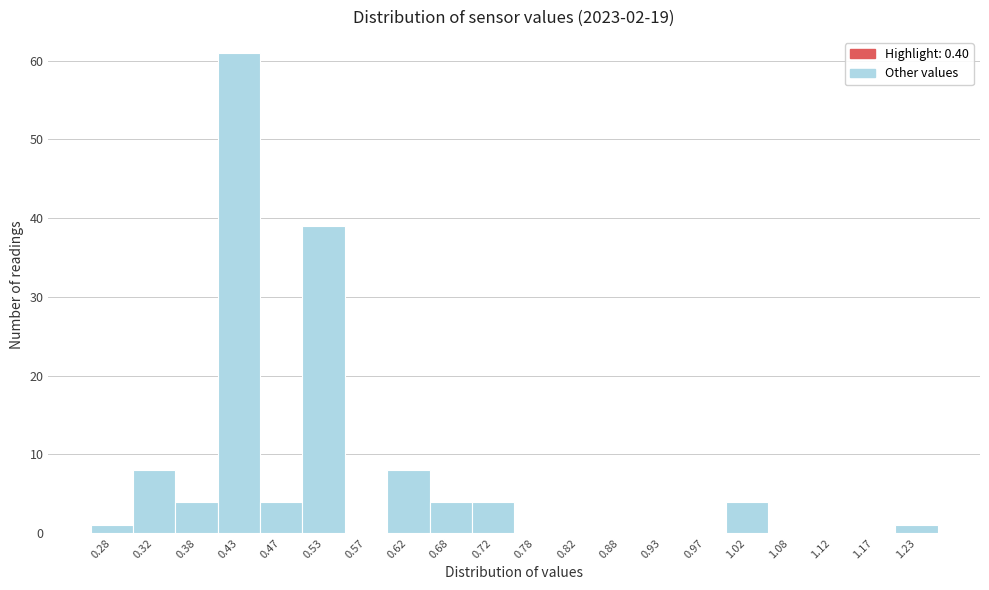

Reading left to right, list every bar in this chart as the range it spans on the x-axis followed by its height. The values are not printed on the chart, so give them approximately, as read against the axis.

0.25 to 0.30: 1
0.30 to 0.35: 8
0.35 to 0.40: 4
0.40 to 0.45: 61
0.45 to 0.50: 4
0.50 to 0.55: 39
0.55 to 0.60: 0
0.60 to 0.65: 8
0.65 to 0.70: 4
0.70 to 0.75: 4
0.75 to 0.80: 0
0.80 to 0.85: 0
0.85 to 0.90: 0
0.90 to 0.95: 0
0.95 to 1.00: 0
1.00 to 1.05: 4
1.05 to 1.10: 0
1.10 to 1.15: 0
1.15 to 1.20: 0
1.20 to 1.25: 1